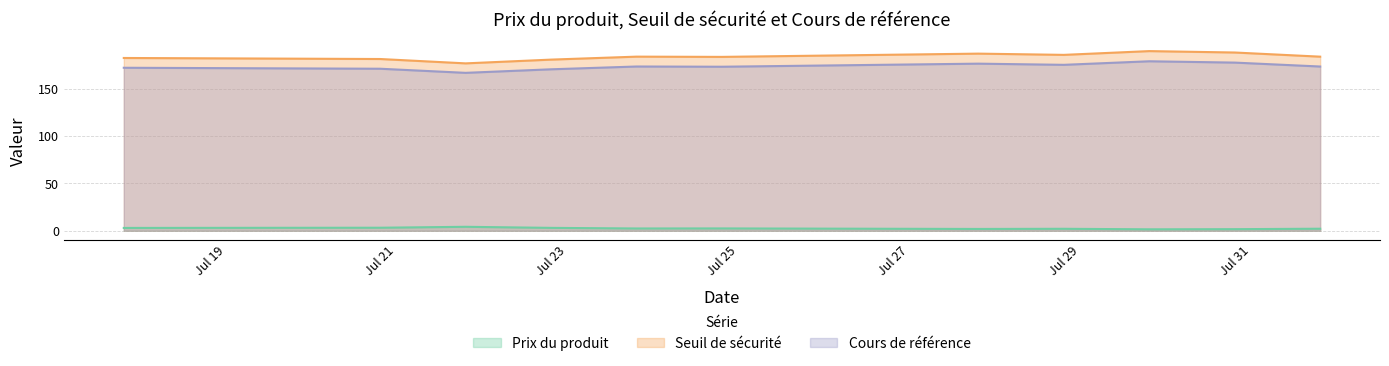

Which label corresponds to the largest value in the chart?

2025-07-30